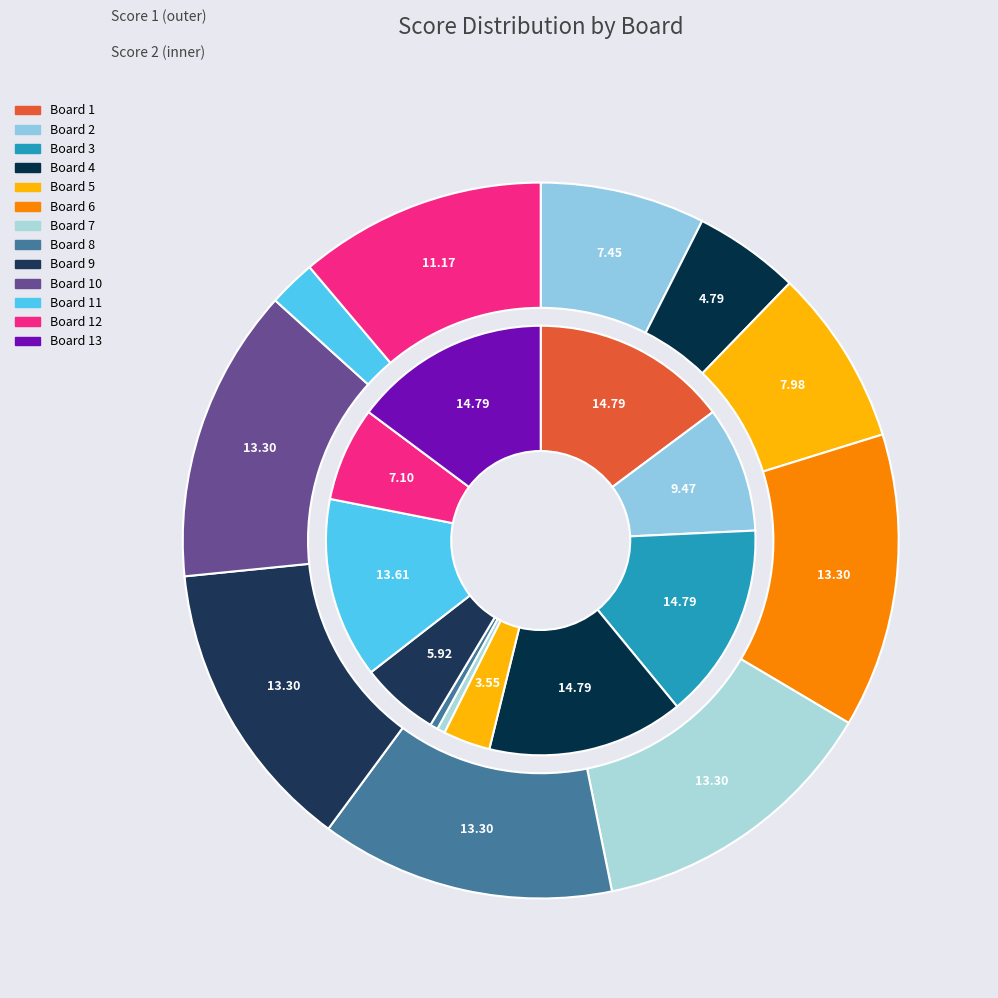

Rank the series at Board 1 from lowest to highest value.

Score 1, Score 2